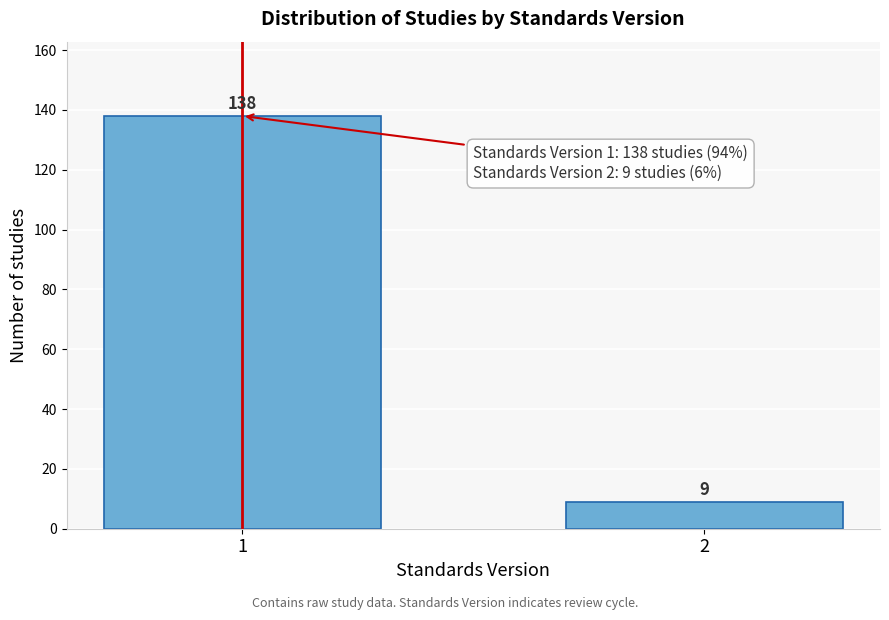

Reading left to right, list all the values displayed in this chart.

138	9